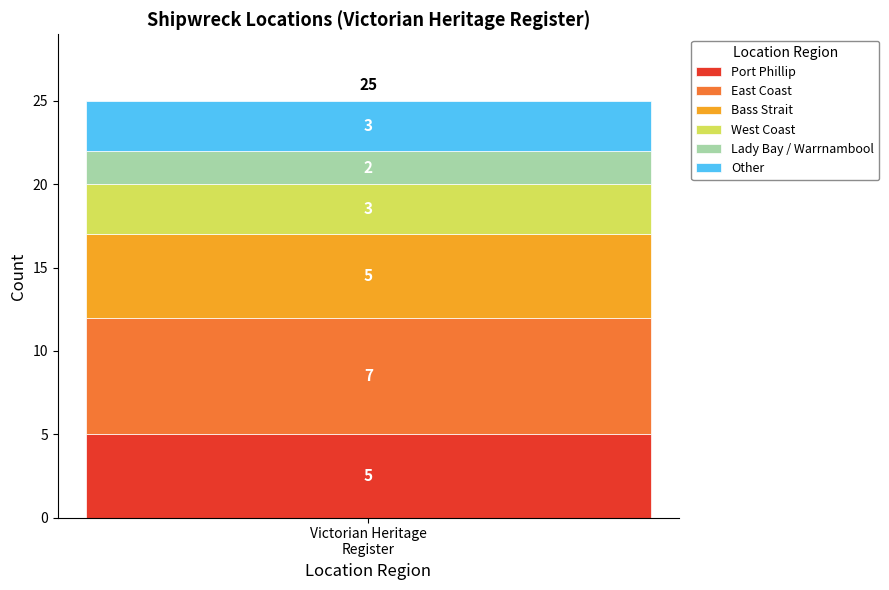

How many data points does each series have?

1